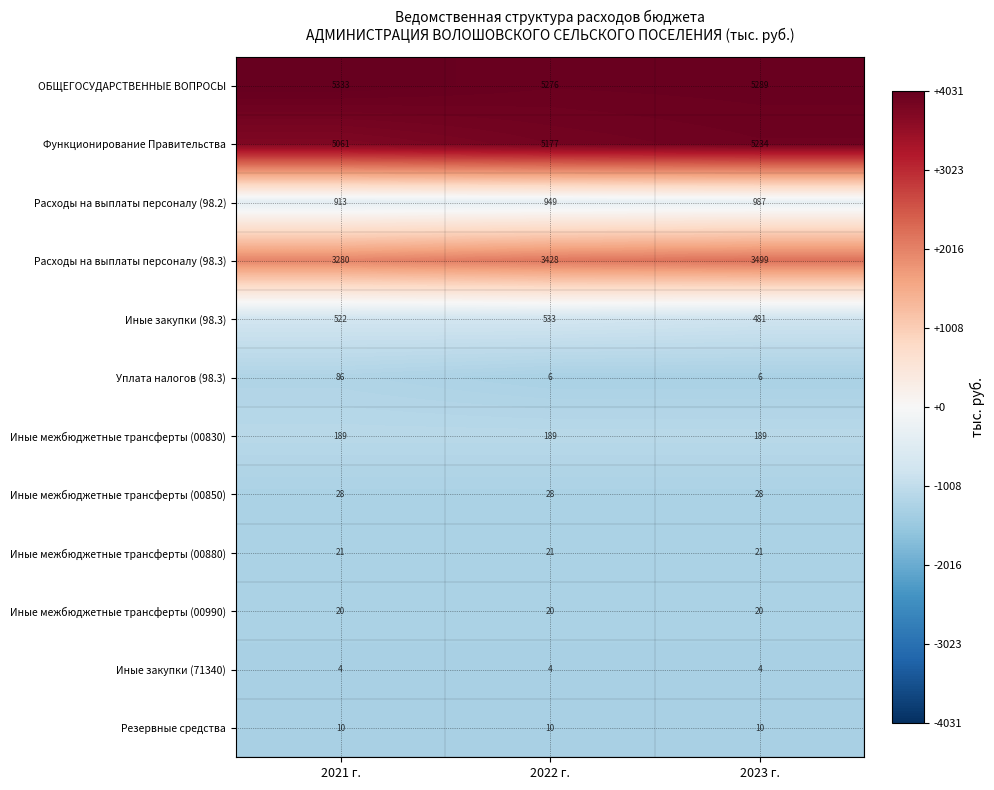

Which series has the largest range (max minus min)?

Расходы на выплаты персоналу (98.3)